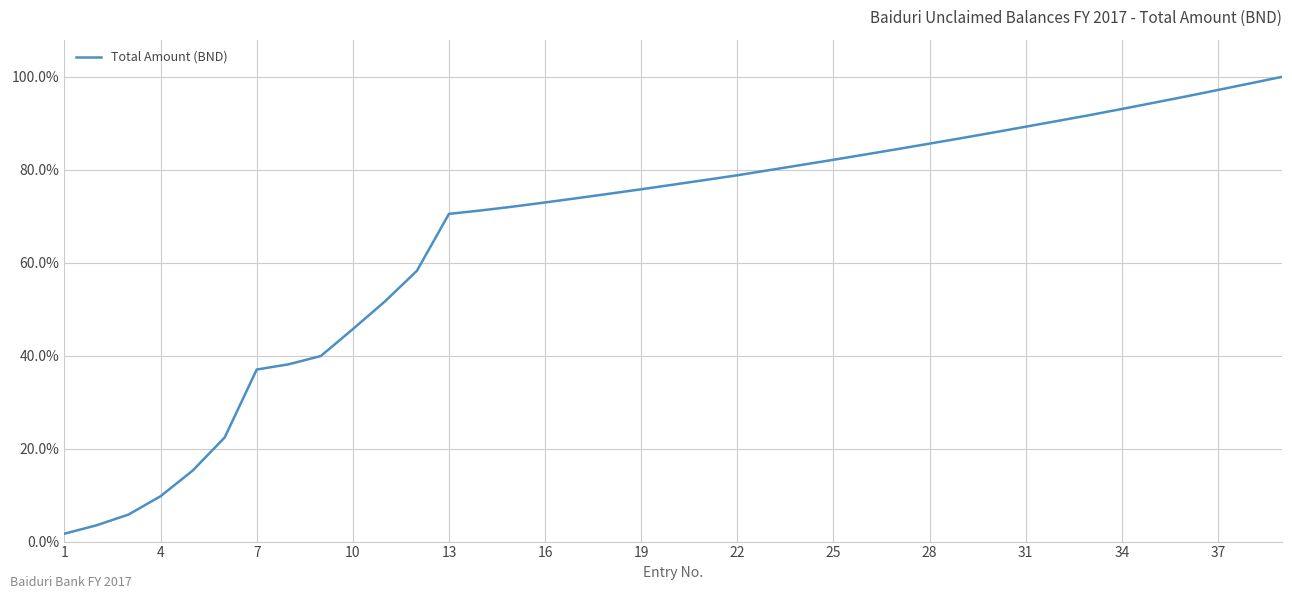

What is the greatest value displayed?

100.0